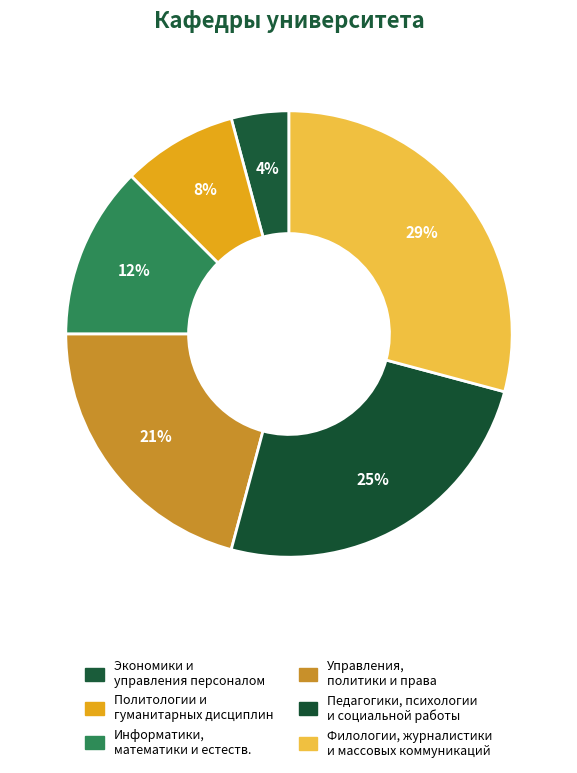

How many slices are in this pie chart?

6